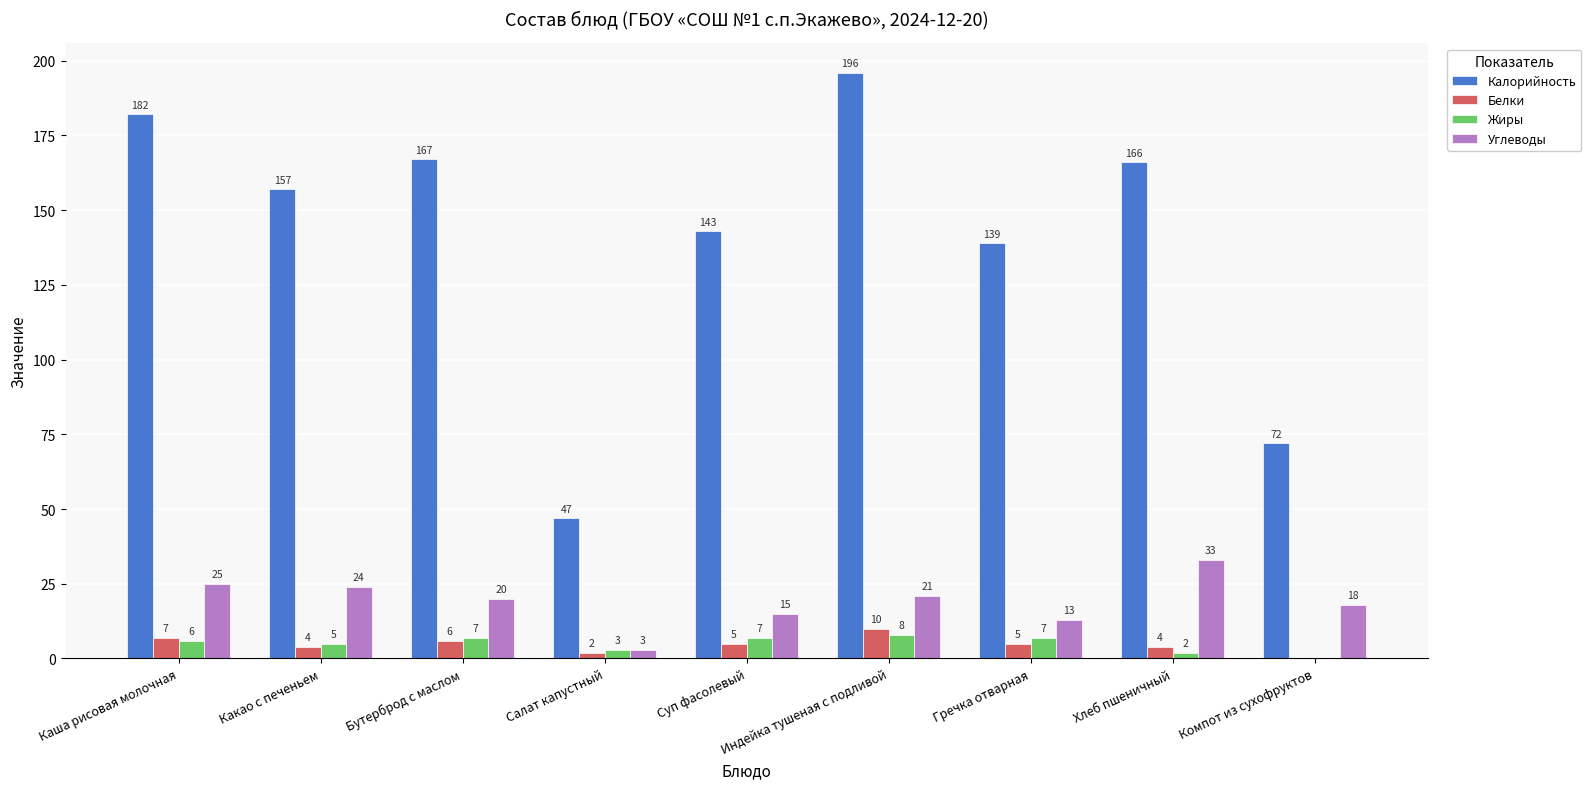

What is the difference between the Калорийность values at Хлеб пшеничный and Каша рисовая молочная?

16